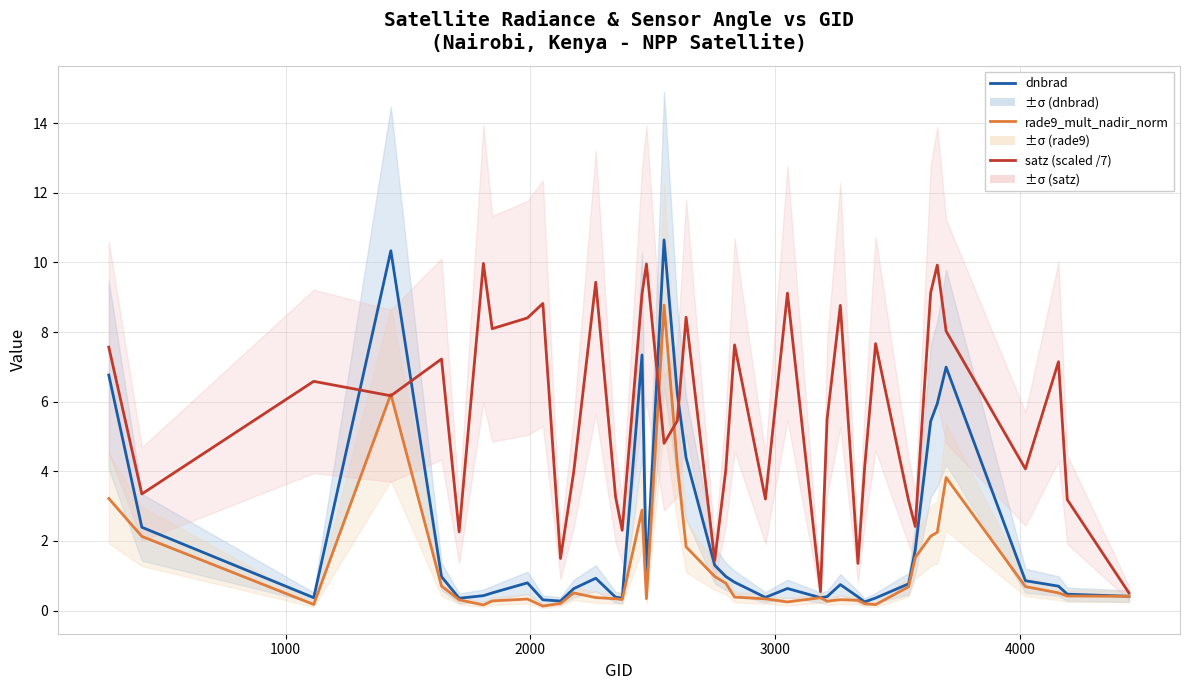

True or false: rade9_mult_nadir_norm has more than 2 points higher than both neighbors.

True